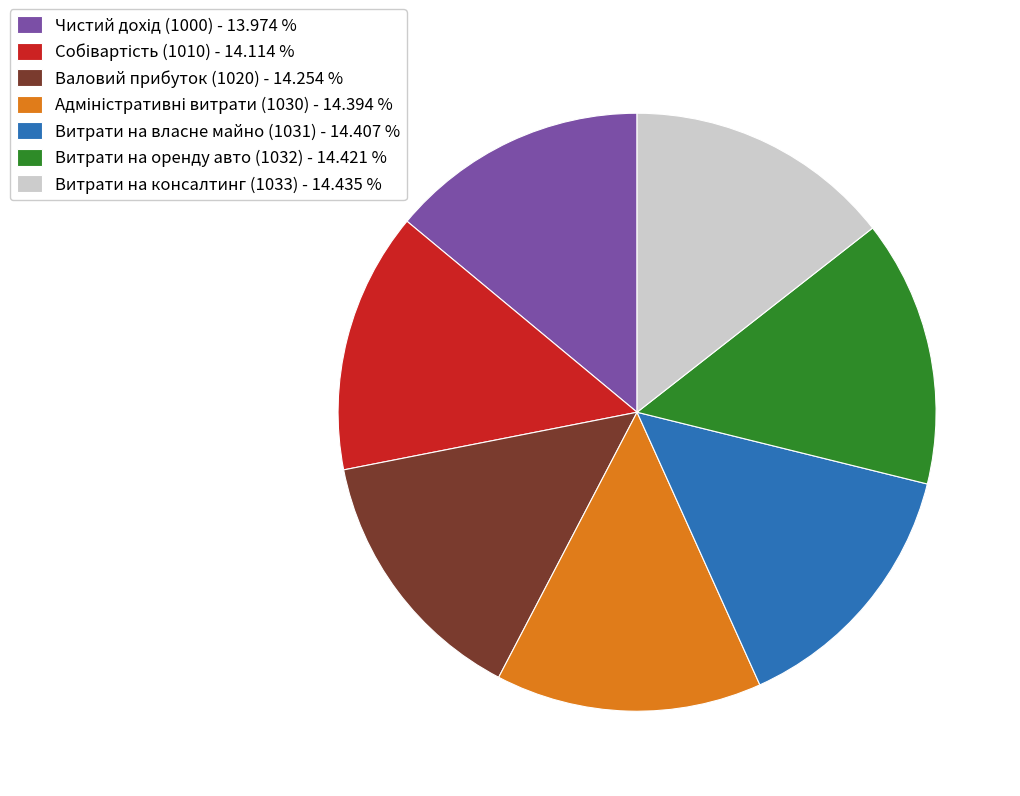

Combined, do Витрати на оренду авто (1032) - 14.421 % and Витрати на власне майно (1031) - 14.407 % account for over 50%?

No